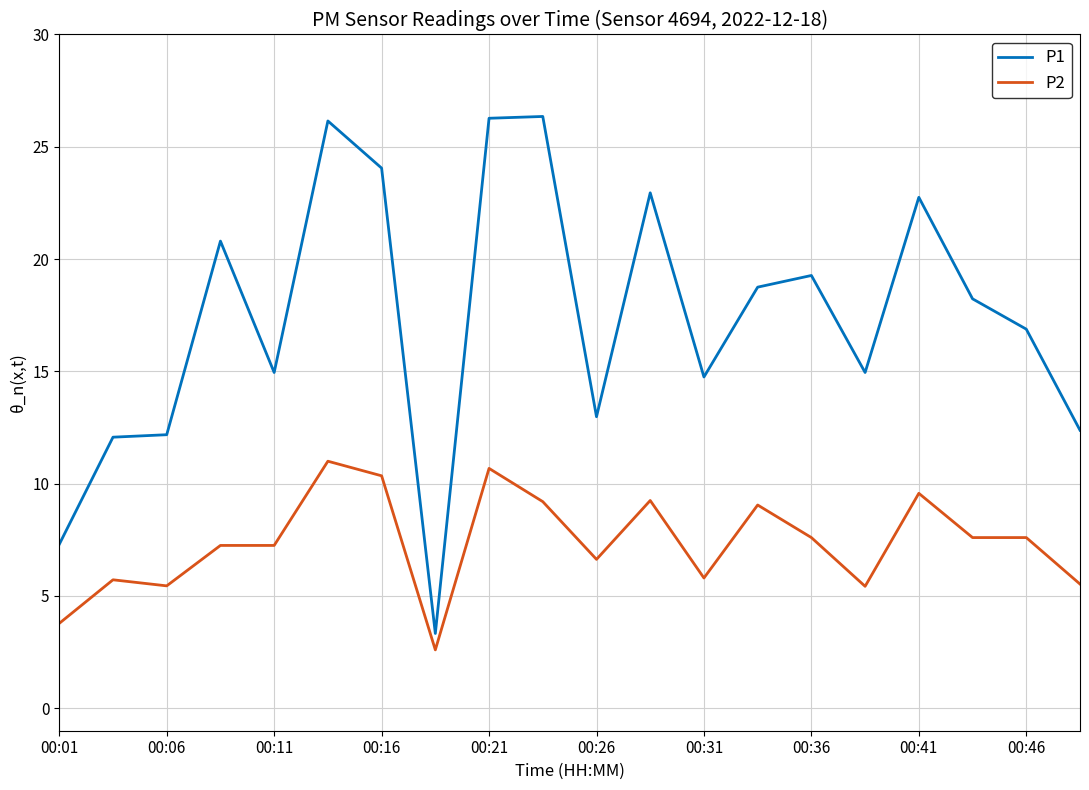

What is the sum of all P1 values?

347.3